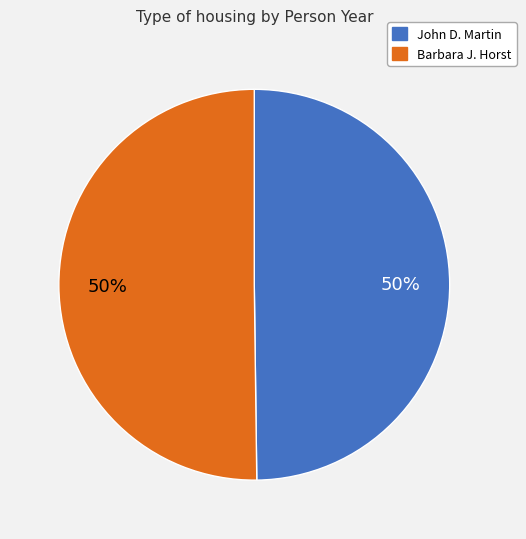

Is the sum of John D. Martin and Barbara J. Horst greater than half?

Yes